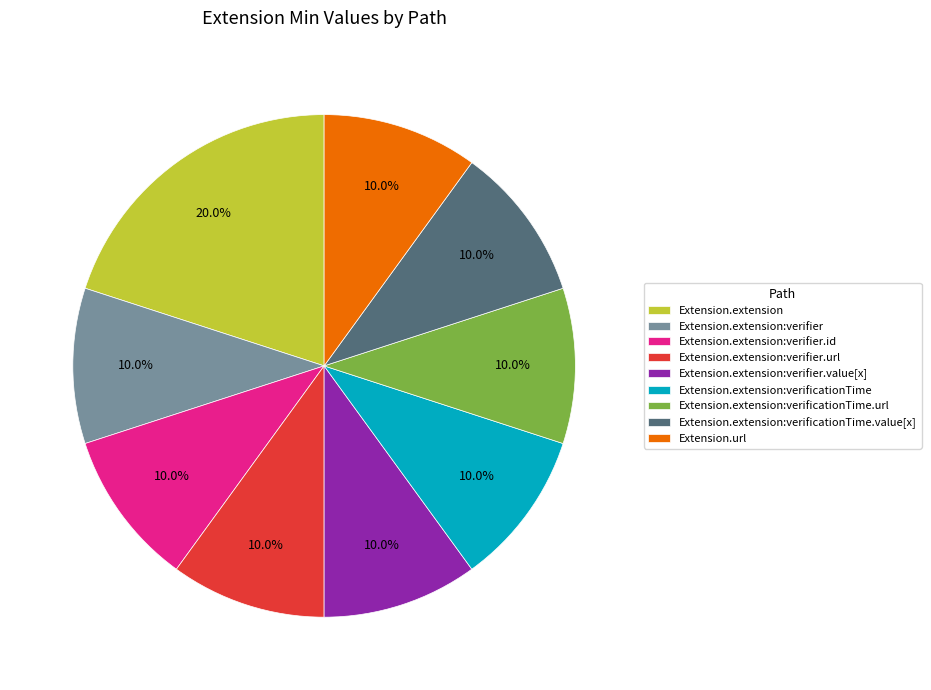

How many slices are in this pie chart?

9